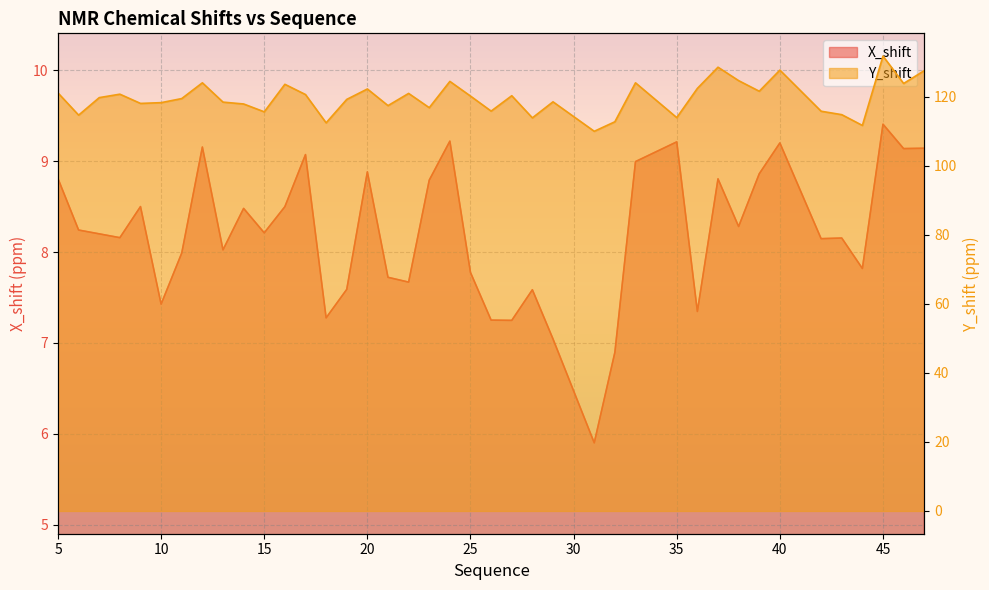

Reading right to left, what are all the values shown in this chart?

X_shift: 47=9.1	46=9.1	45=9.4	44=7.8	43=8.2	42=8.1	40=9.2	39=8.9	38=8.3	37=8.8	36=7.3	35=9.2	33=9.0	32=6.9	31=5.9	29=7.0	28=7.6	27=7.2	26=7.3	25=7.8	24=9.2	23=8.8	22=7.7	21=7.7	20=8.9	19=7.6	18=7.3	17=9.1	16=8.5	15=8.2	14=8.5	13=8.0	12=9.2	11=8.0	10=7.4	9=8.5	8=8.2	7=8.2	6=8.2	5=8.8
Y_shift: 47=127.6	46=123.9	45=131.8	44=111.7	43=114.9	42=115.9	40=127.8	39=121.7	38=124.7	37=128.6	36=122.5	35=114.0	33=124.1	32=112.8	31=110.0	29=118.6	28=113.9	27=120.4	26=115.9	25=120.2	24=124.5	23=116.9	22=121.0	21=117.5	20=122.3	19=119.3	18=112.5	17=120.7	16=123.7	15=115.7	14=118.0	13=118.5	12=124.1	11=119.5	10=118.3	9=118.1	8=120.8	7=119.8	6=114.7	5=121.2